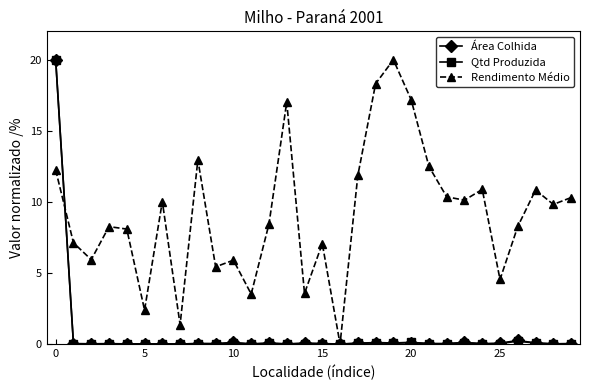

What is the value of the Rendimento Médio point at the 8th from the left?

1.4